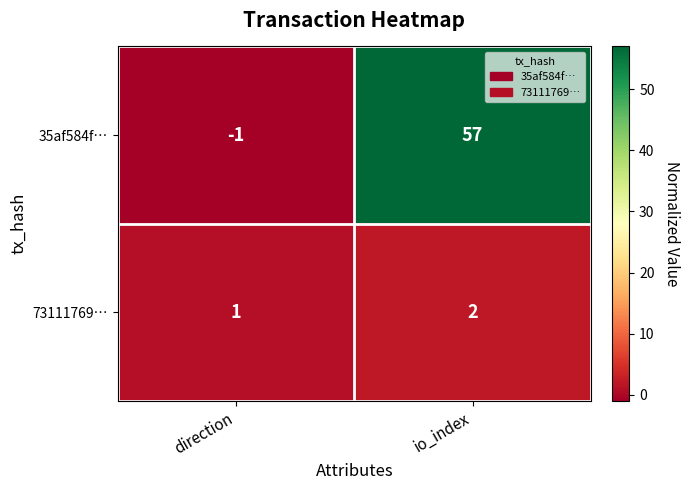

How many distinct data groups are displayed?

2